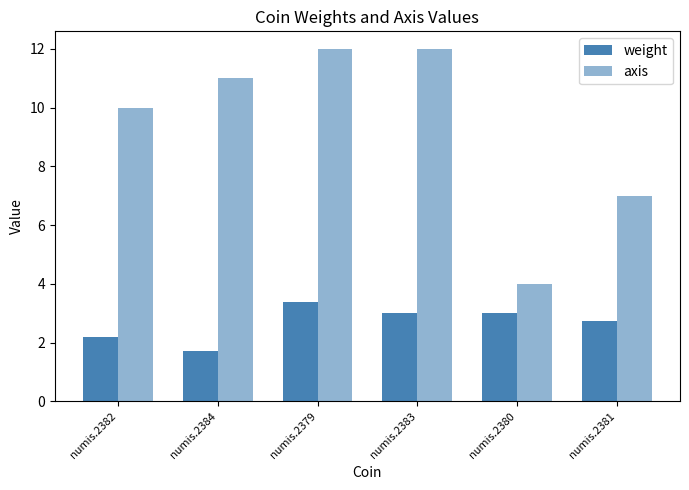

Is it true that axis equals 7.0 at numis.2381?

True